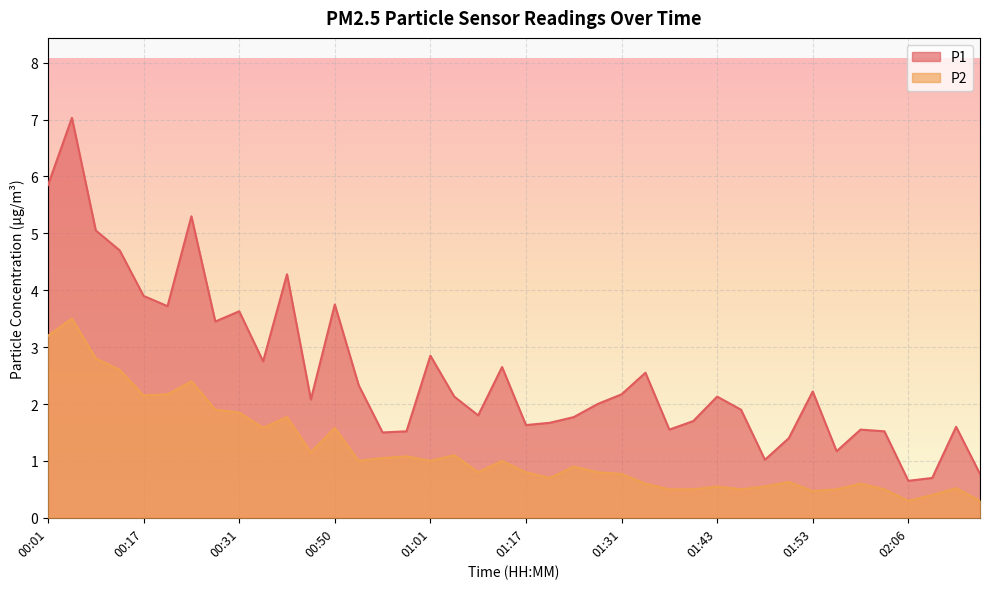

What is the maximum value shown in the chart?

7.0